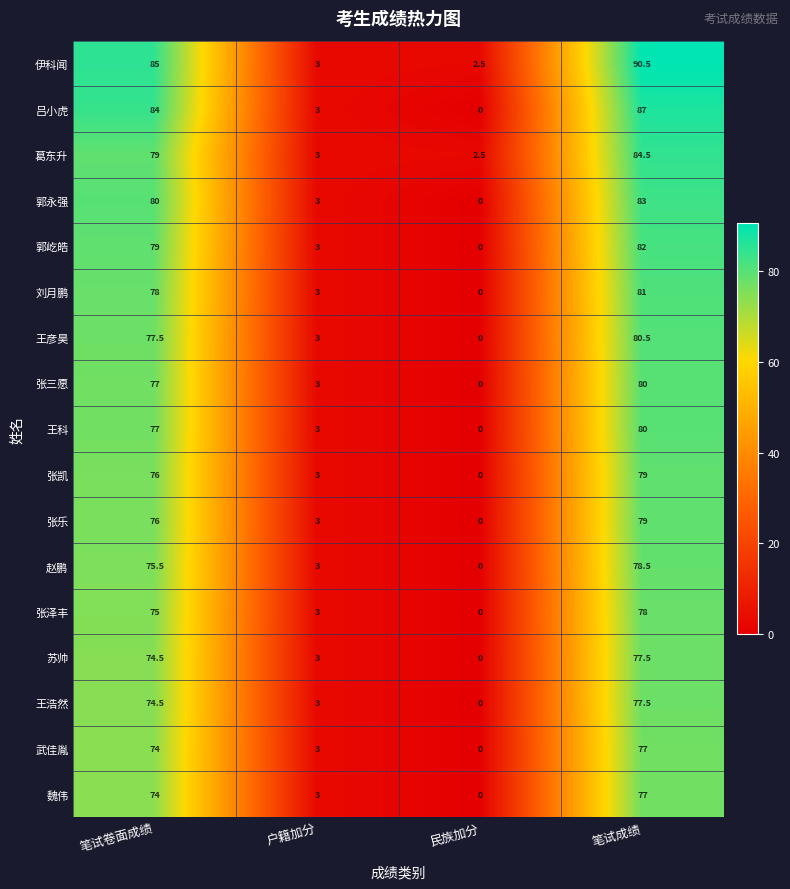

Which series has the largest total across all categories?

伊科闻